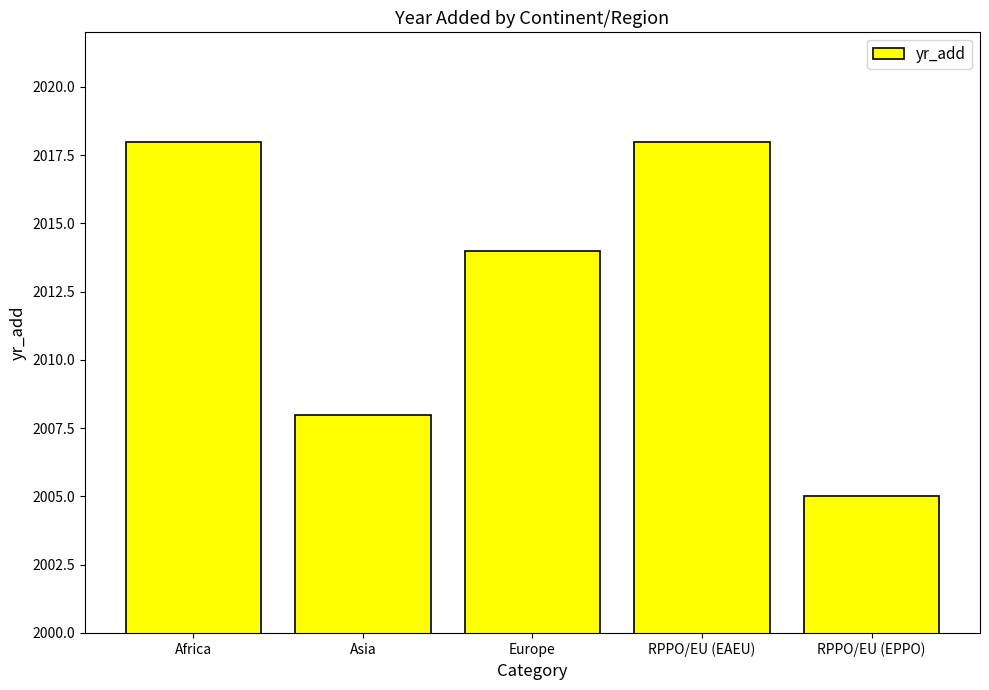

Does the chart contain stacked bars?

No